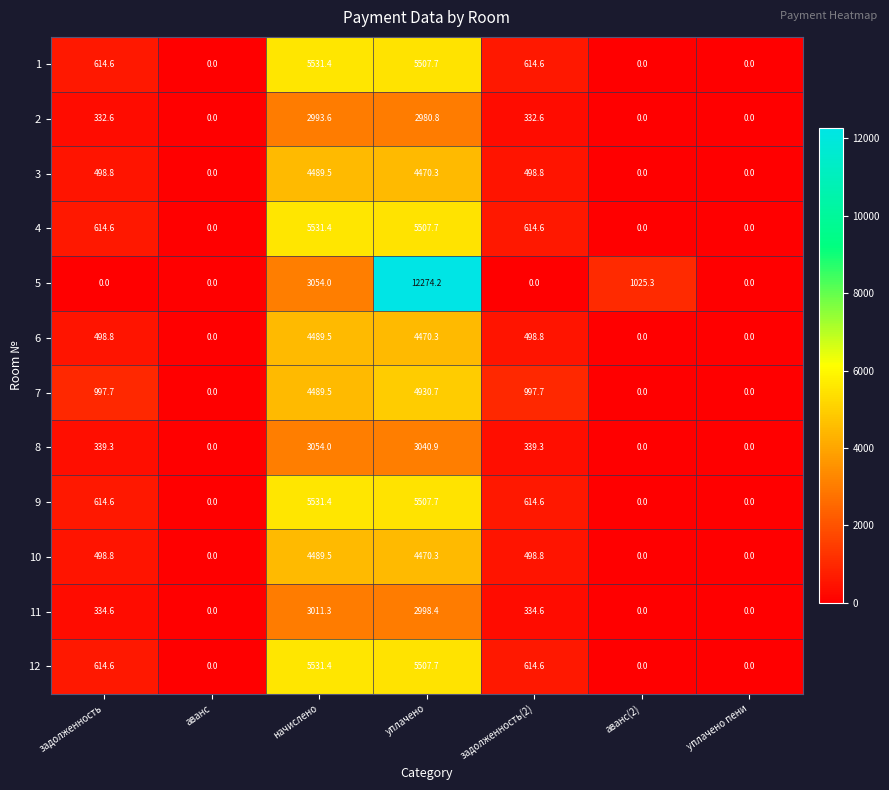

The value of 4 at начислено is 2048.0. True or false?

False